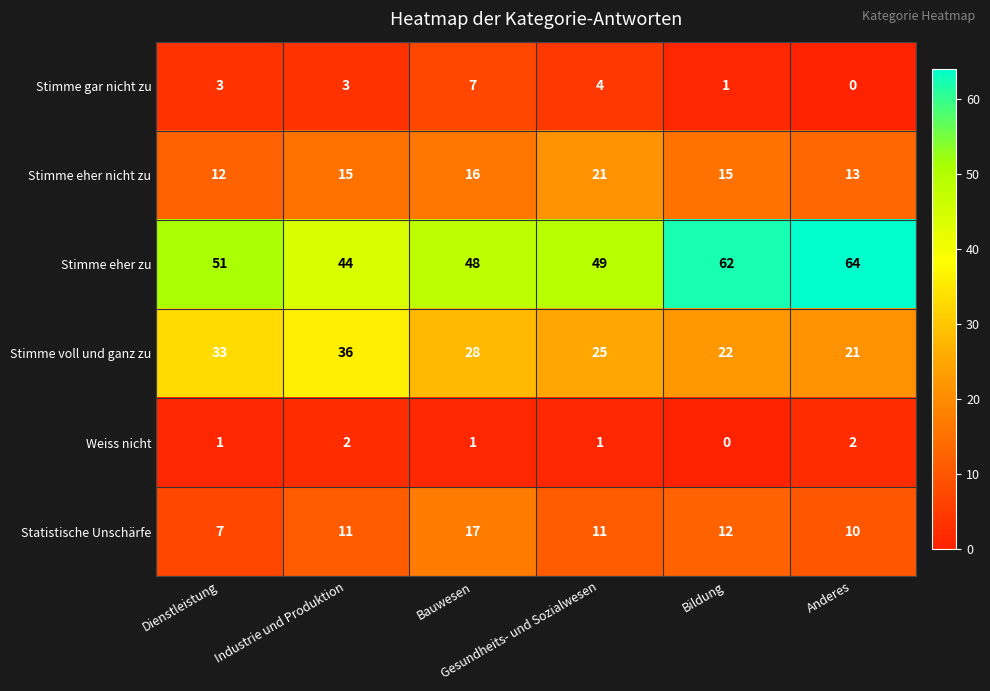

Which series changed the most between Industrie und Produktion and Gesundheits- und Sozialwesen?

Stimme voll und ganz zu